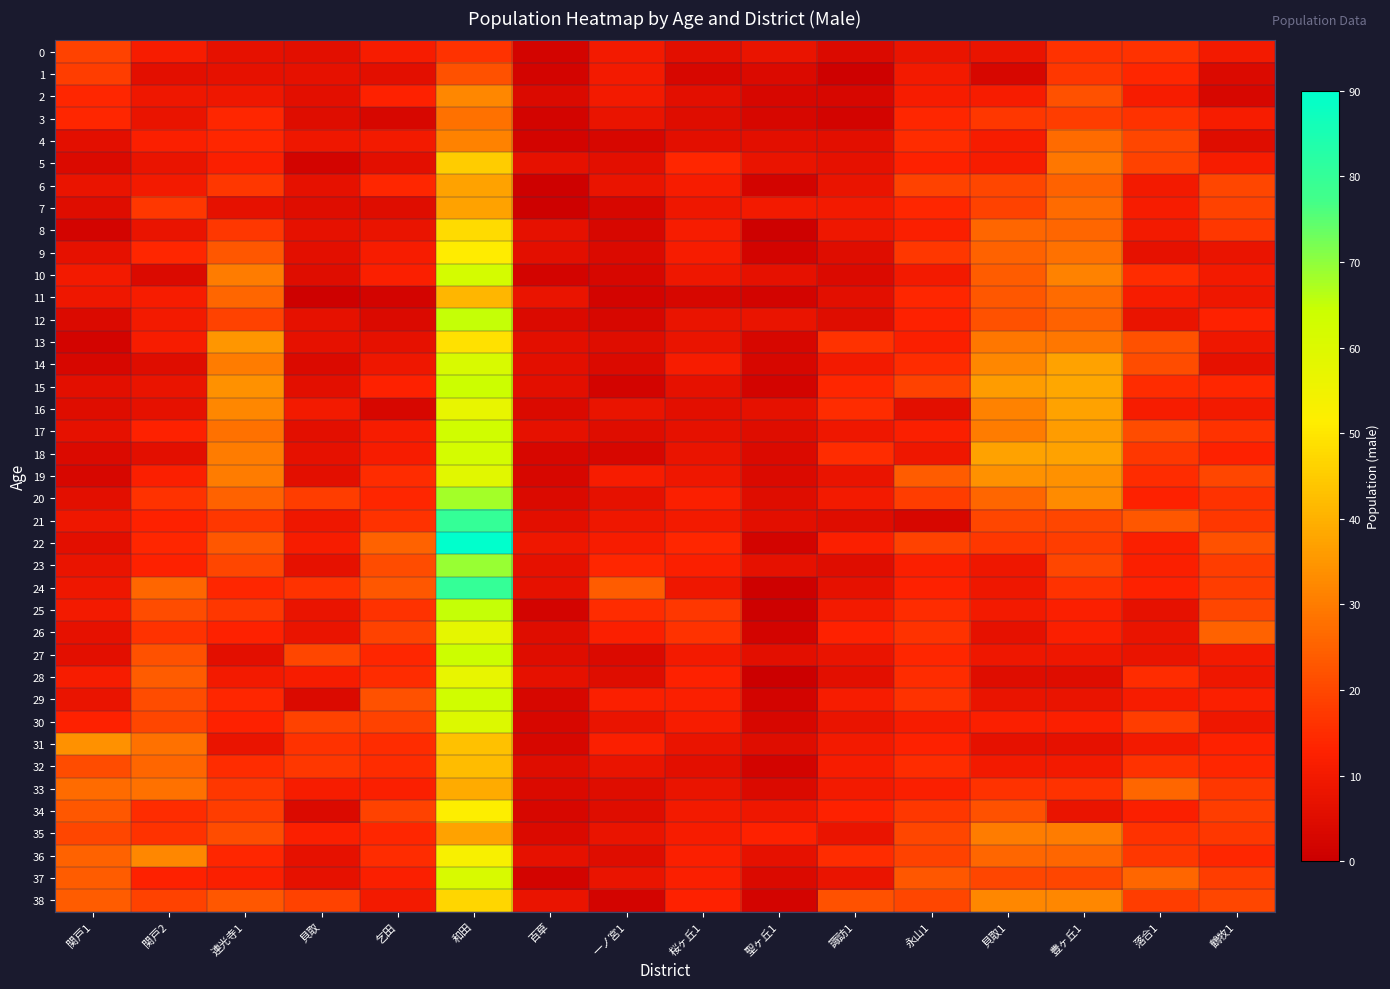

At which category does the chart reach its minimum across all series?

聖ヶ丘1